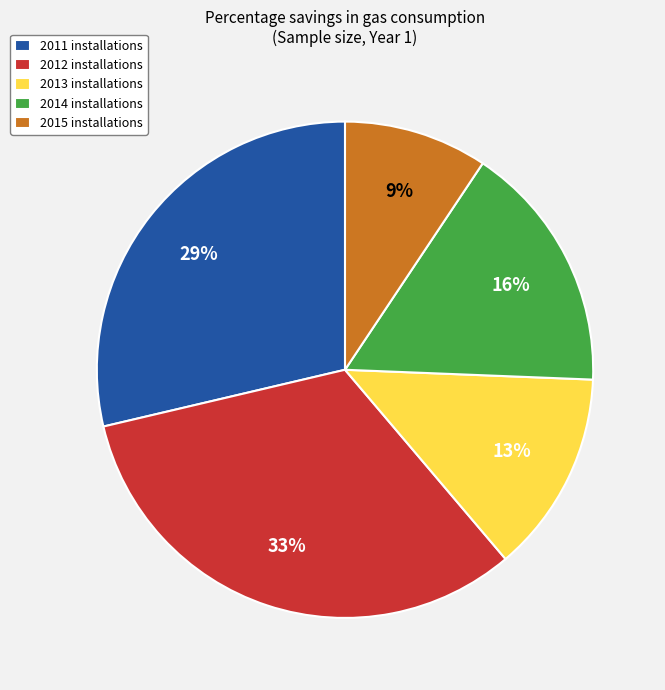

To the nearest percent, what is the combined percentage of 2012 installations and 2015 installations?

42%